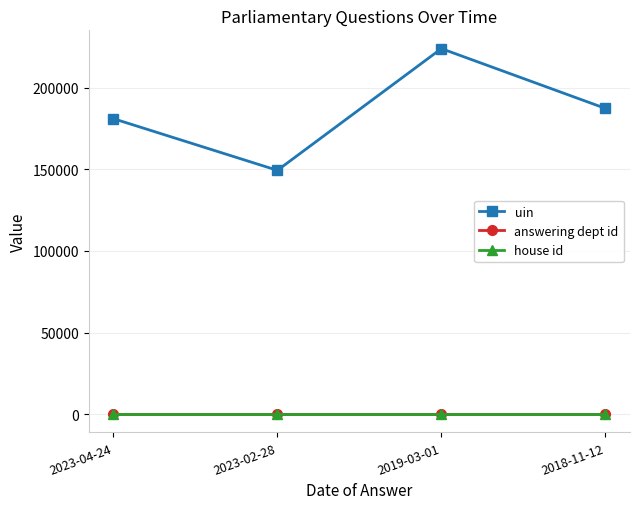

How many lines are shown in the chart?

3